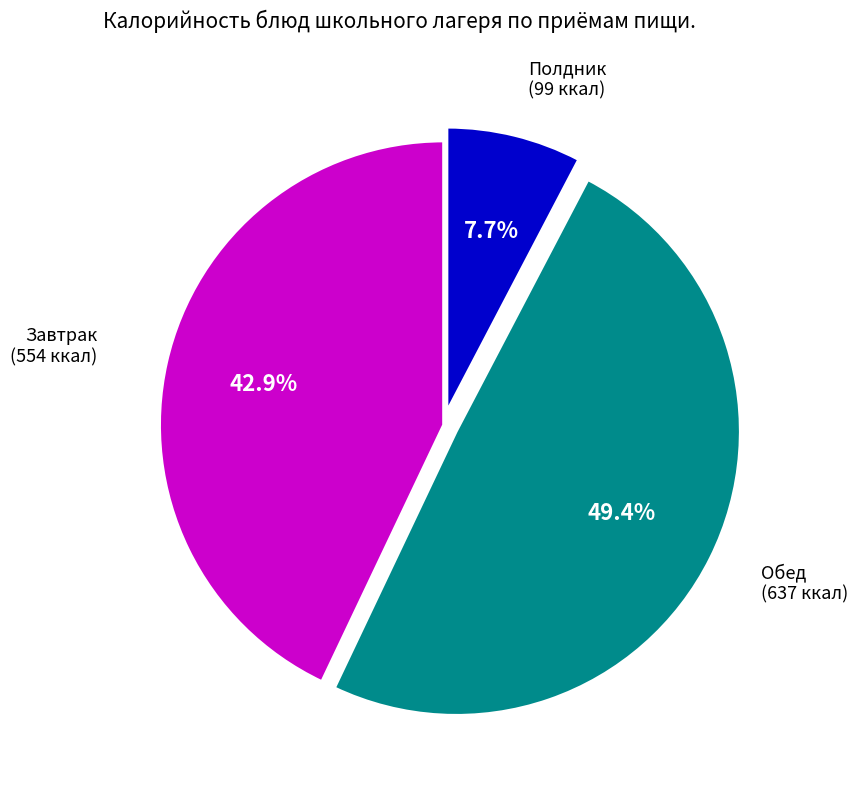

How many segments does this pie chart have?

3